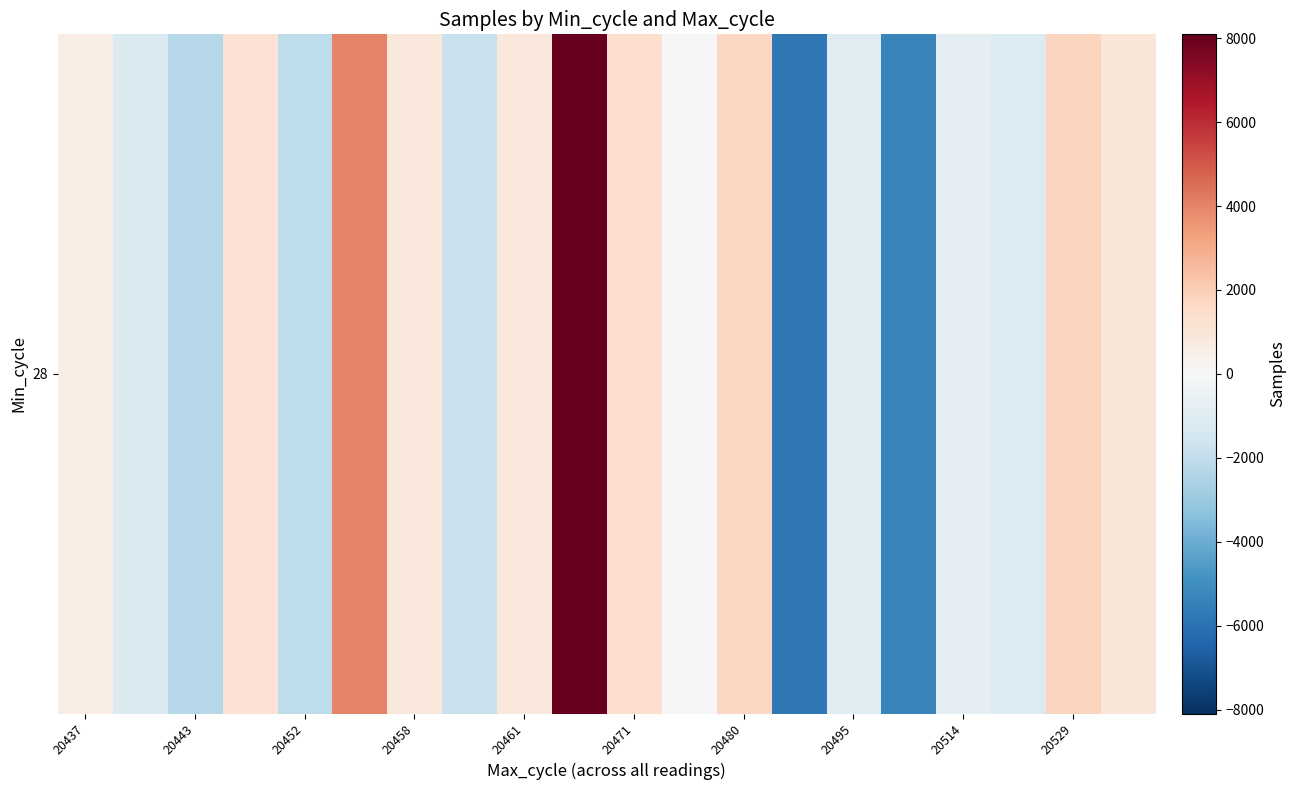

What is the greatest value displayed?

8090.1